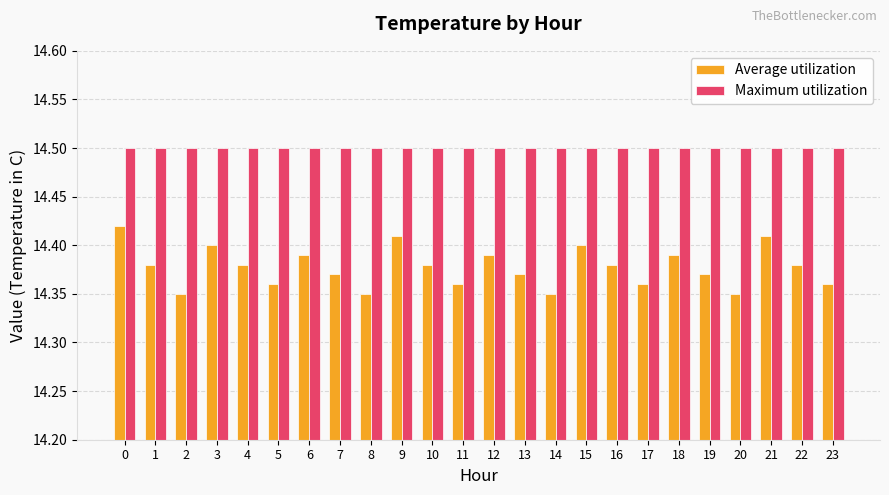

Is it true that Maximum utilization equals 22.6 at 18?

False